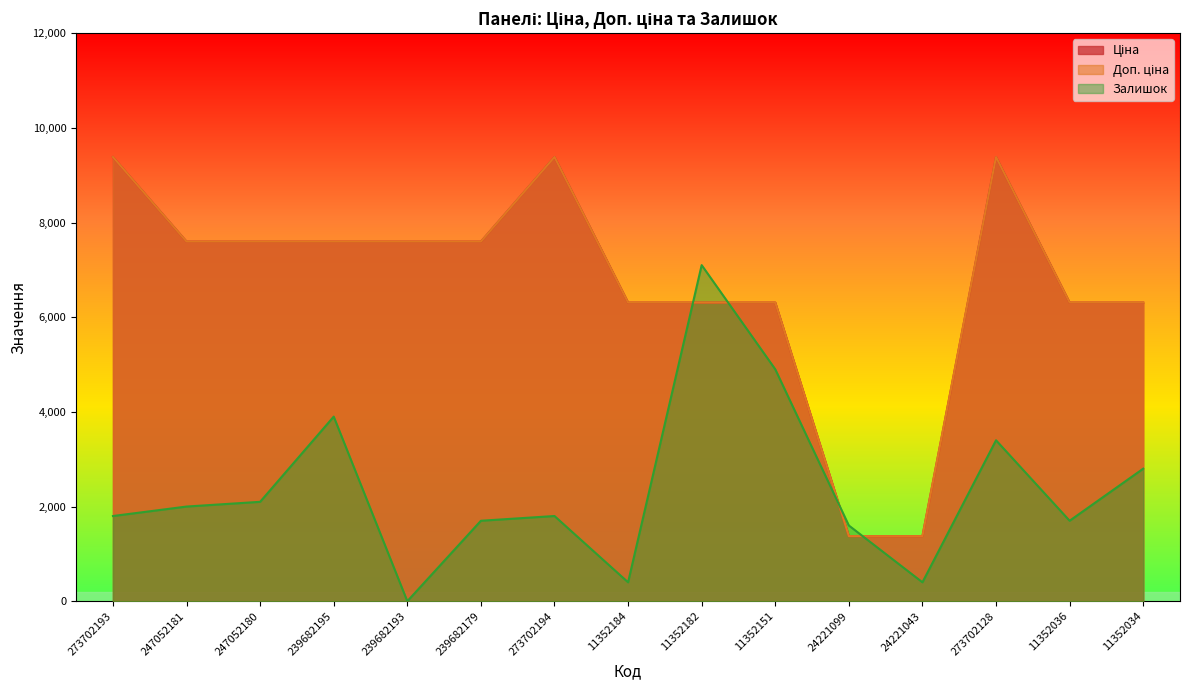

What are all the series names shown in the legend?

Ціна, Доп. ціна, Залишок